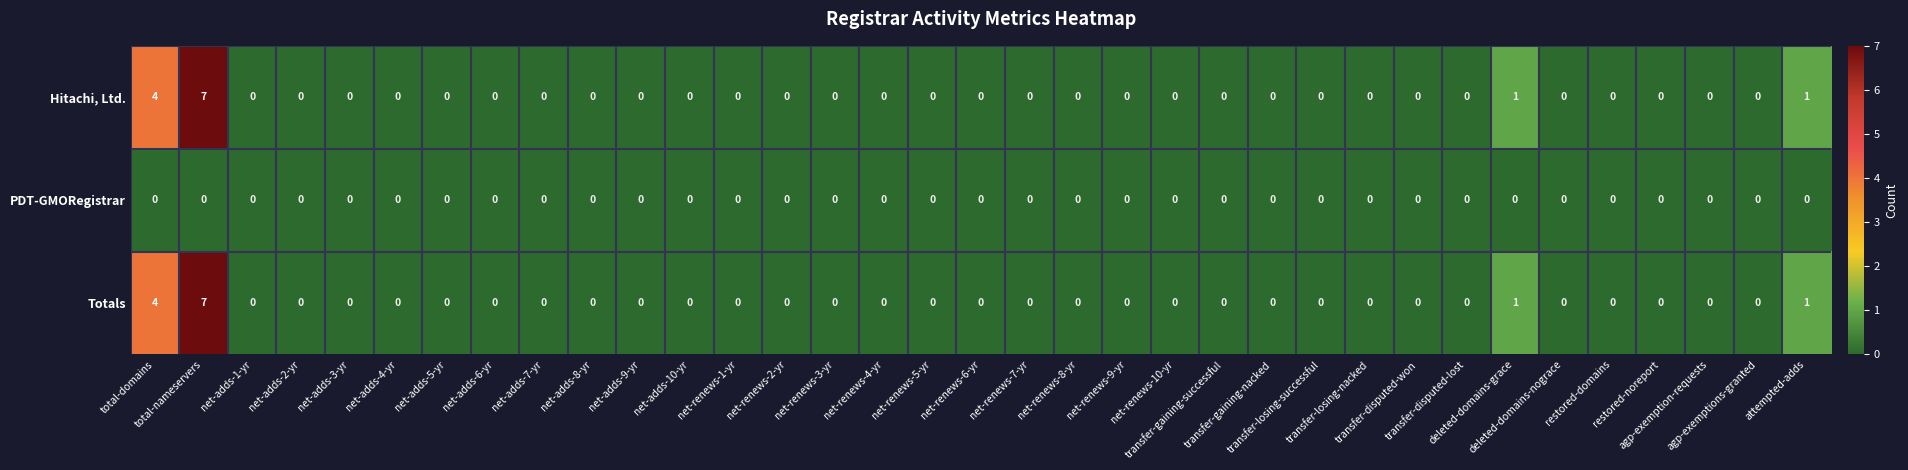

What is the maximum value shown in the chart?

7